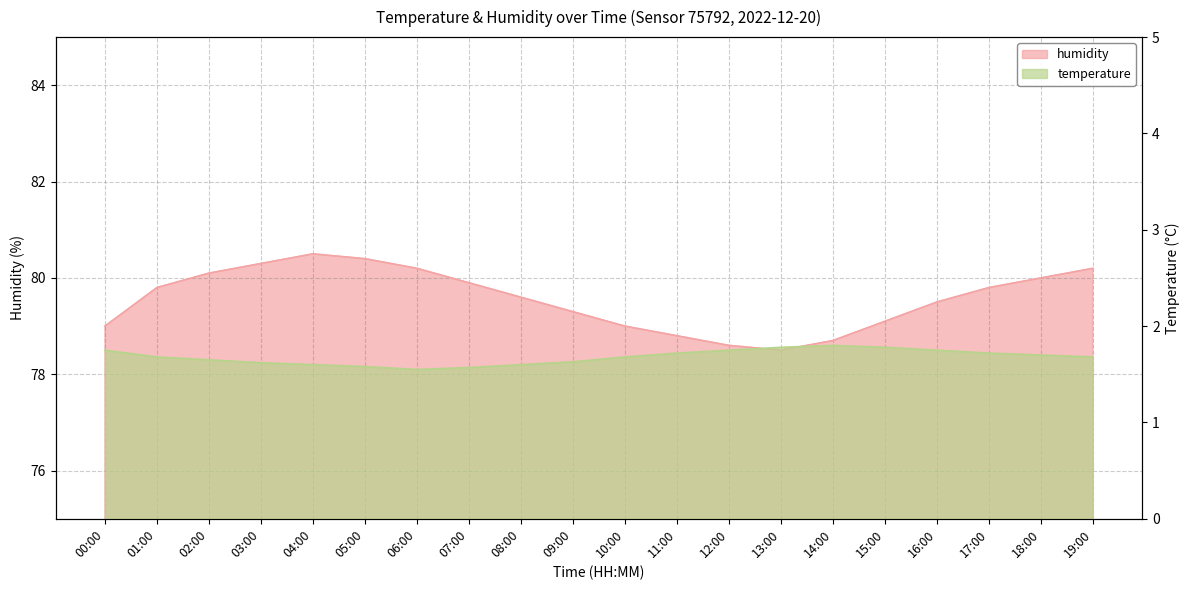

Is it true that temperature equals 2.9 at 09:00?

False